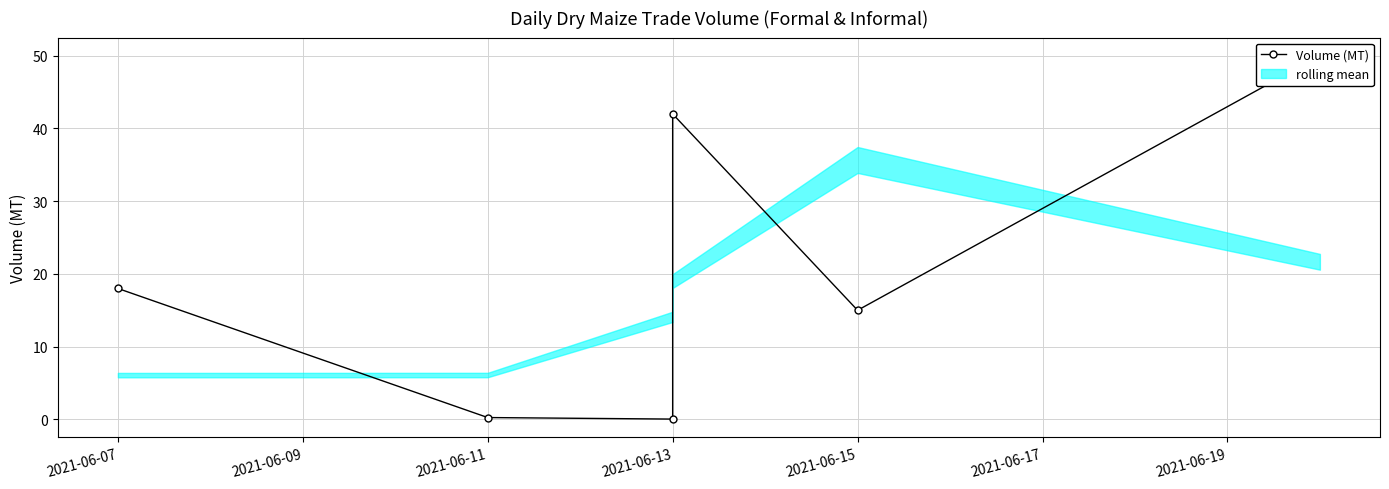

Which has a higher value, 2021-06-13 or 2021-06-07?

2021-06-13